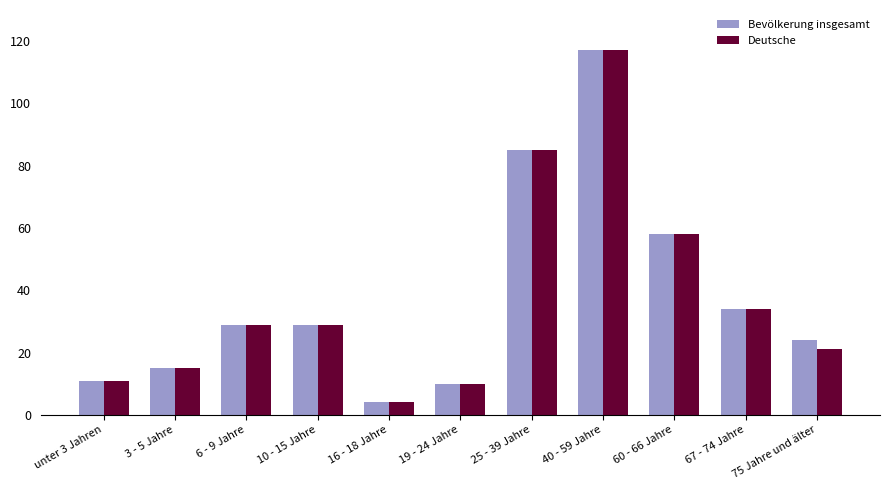

At which category is the sum across all series the highest?

40 - 59 Jahre